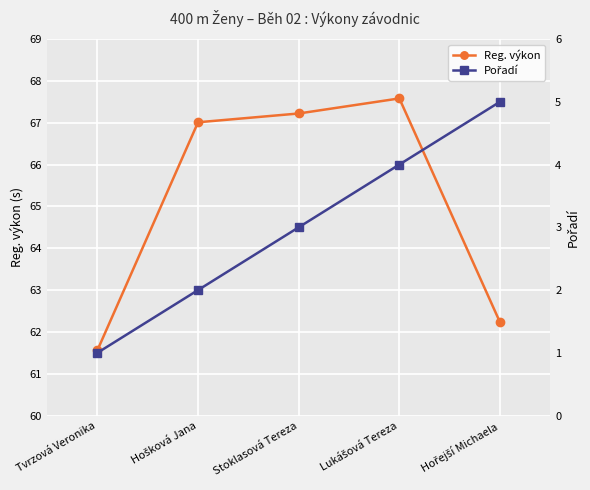

Which series has the widest spread of values?

Reg. výkon